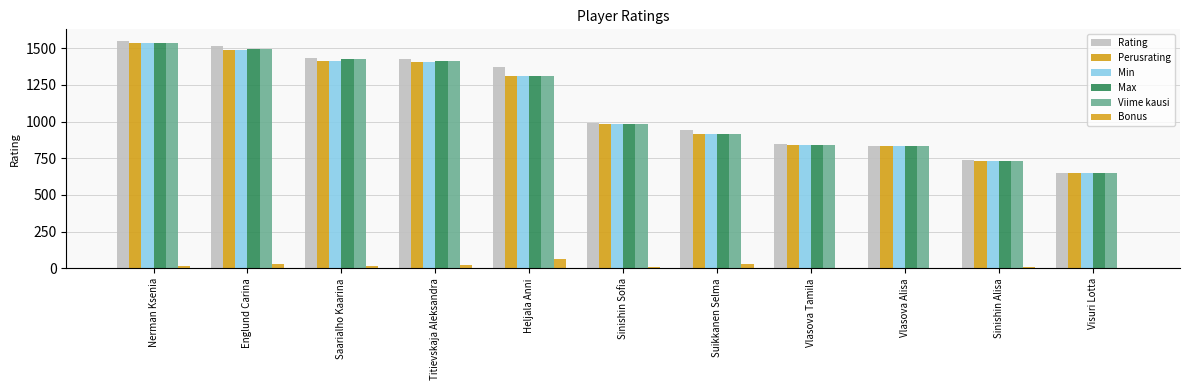

How many groups of bars are there?

11